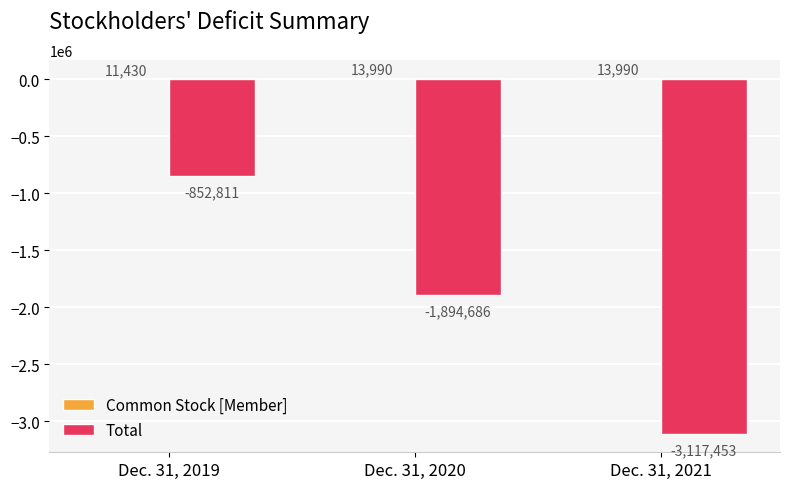

How many bars are there in total?

6